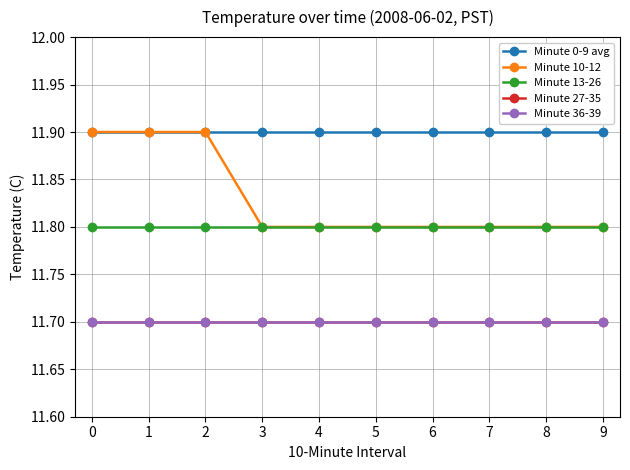

What is the value of the Minute 13-26 point at the 10th from the left?

11.8